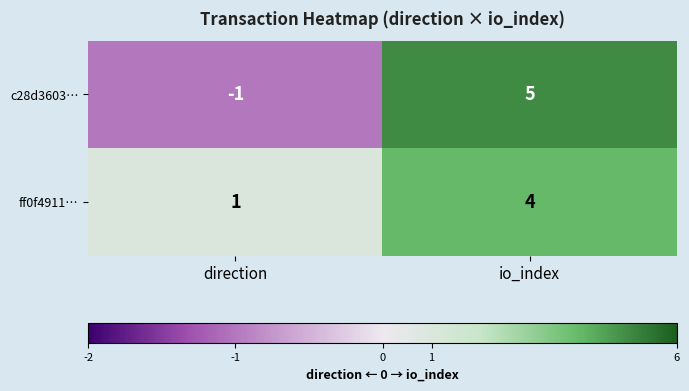

The c28d3603… series shows 0 at direction. True or false?

False